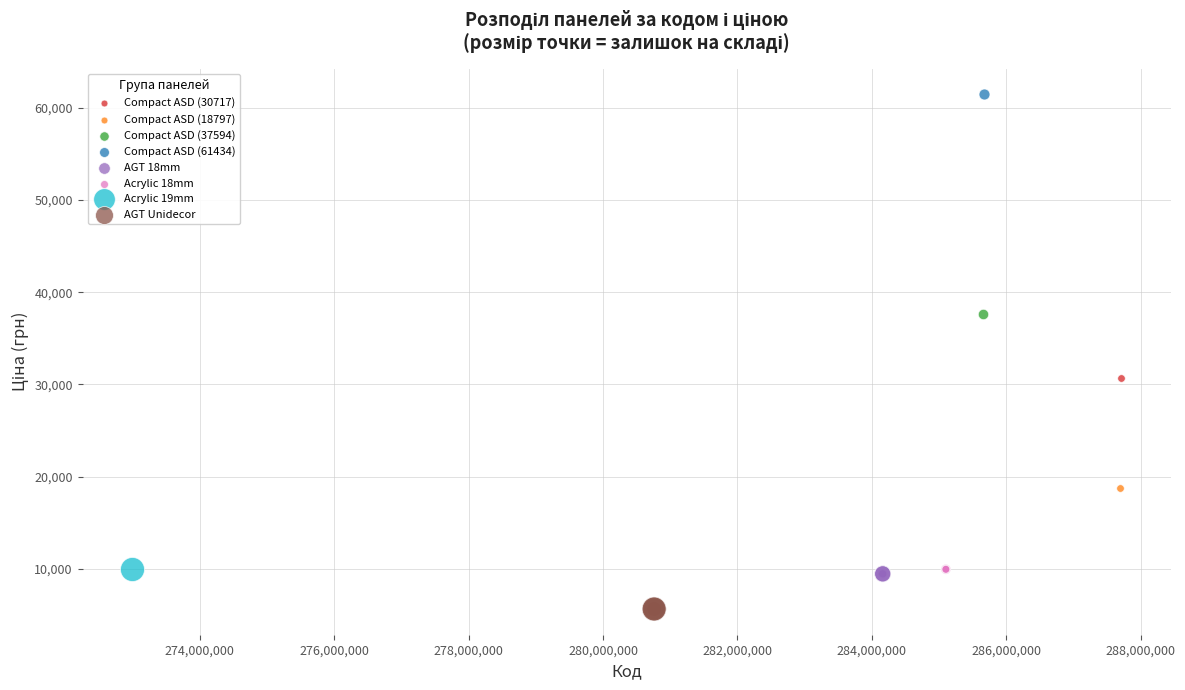

Which series contains the highest Y value?

Compact ASD (61434)